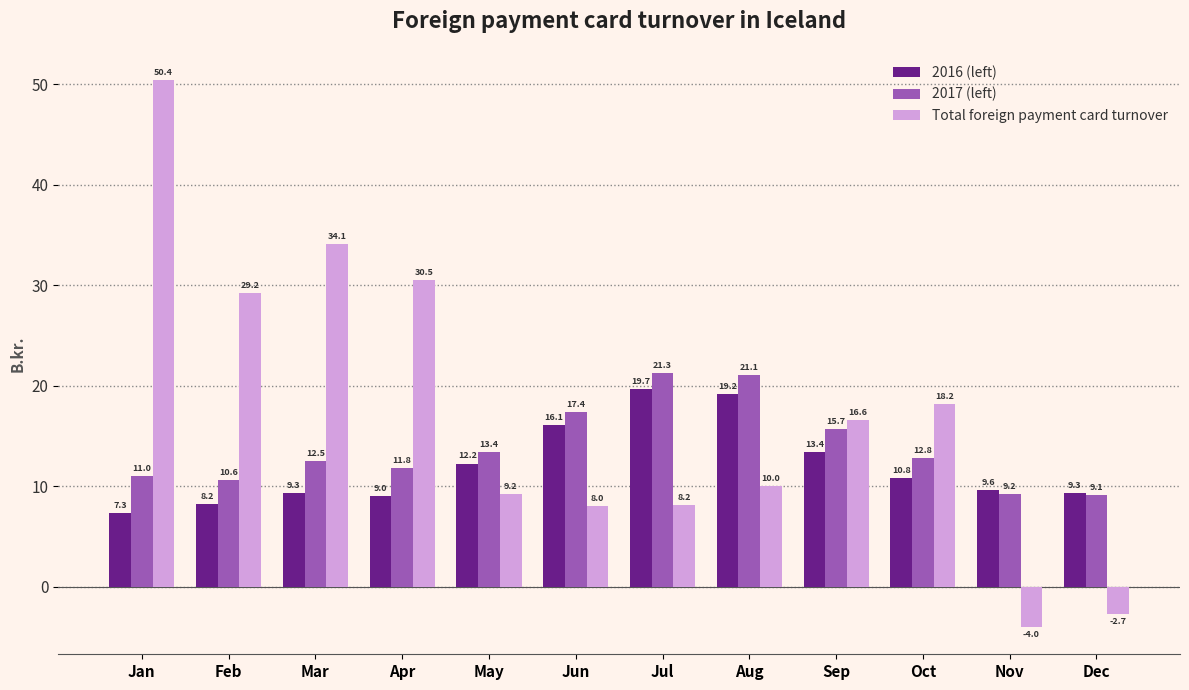

What is the average value of the 2017 (left) series?

13.8